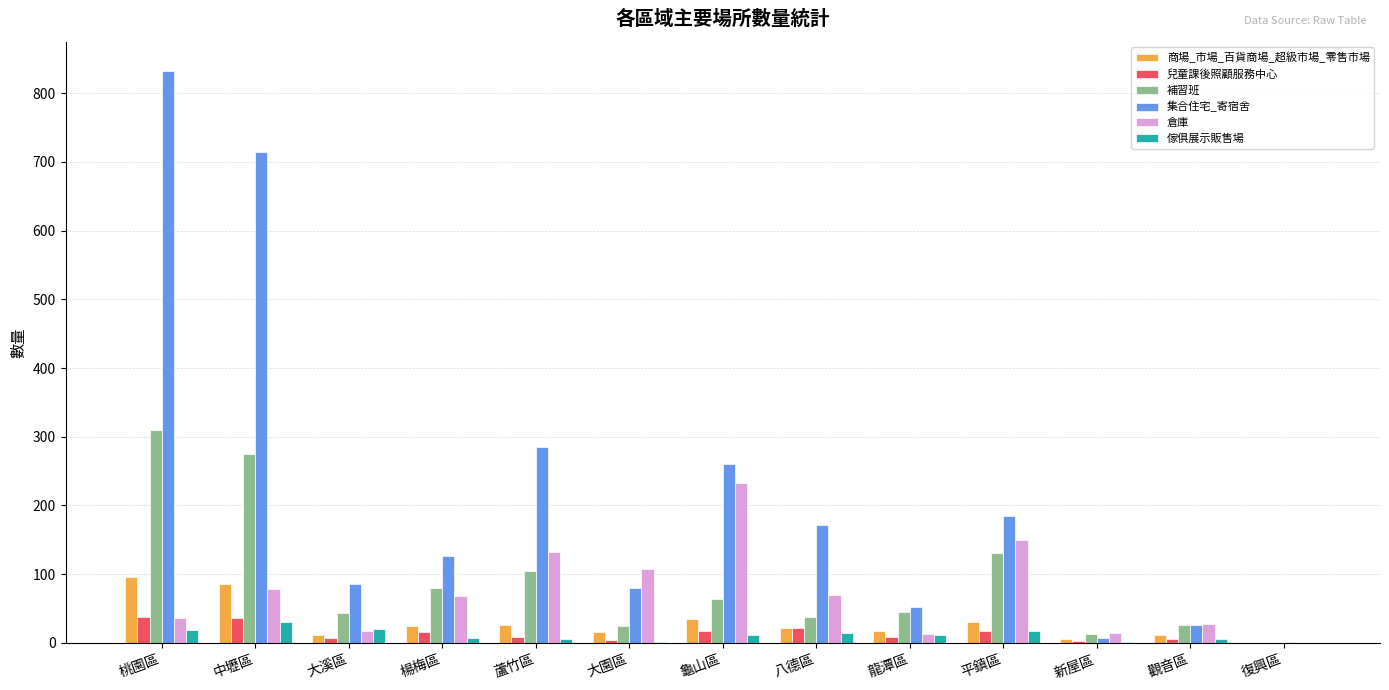

How many groups of bars are there?

13